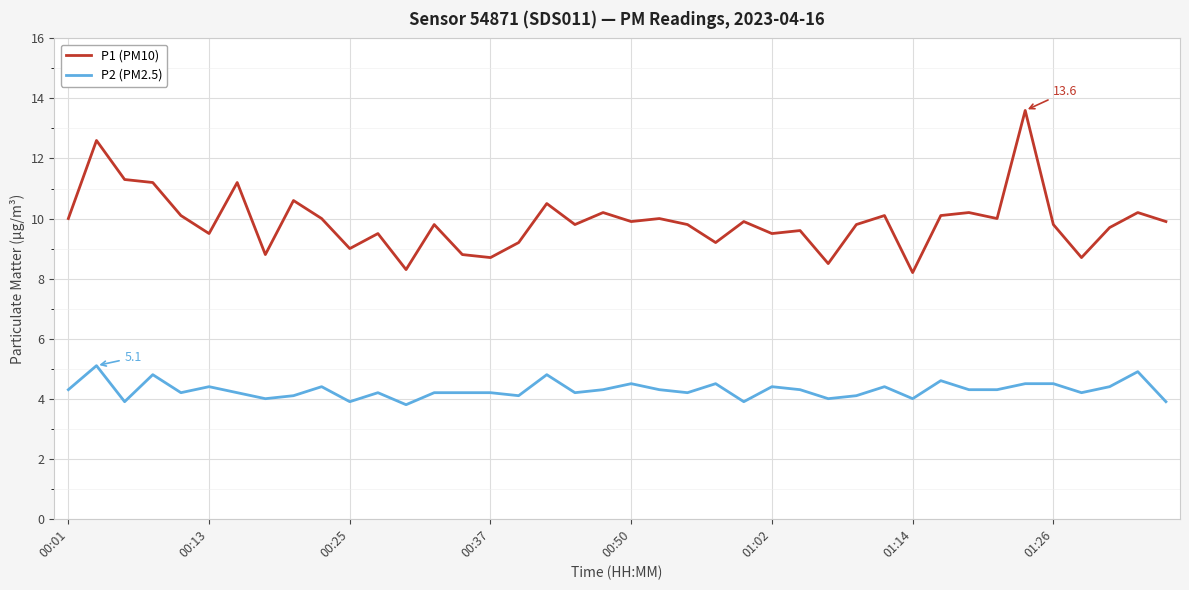

What is the lowest value of the P2 (PM2.5) series?

3.8